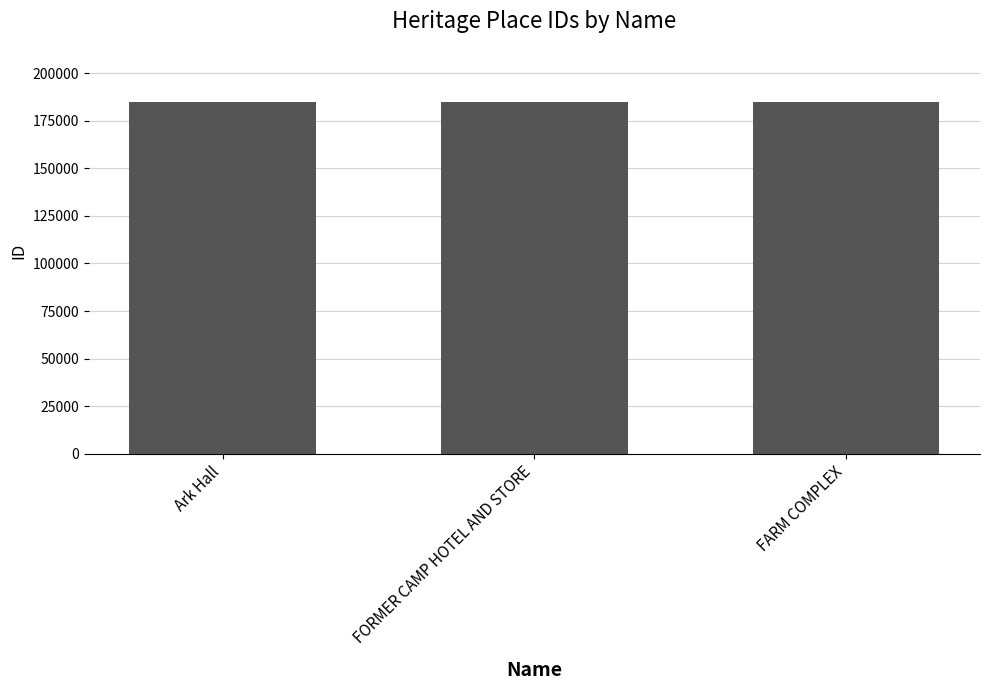

What is the greatest value displayed?

184965